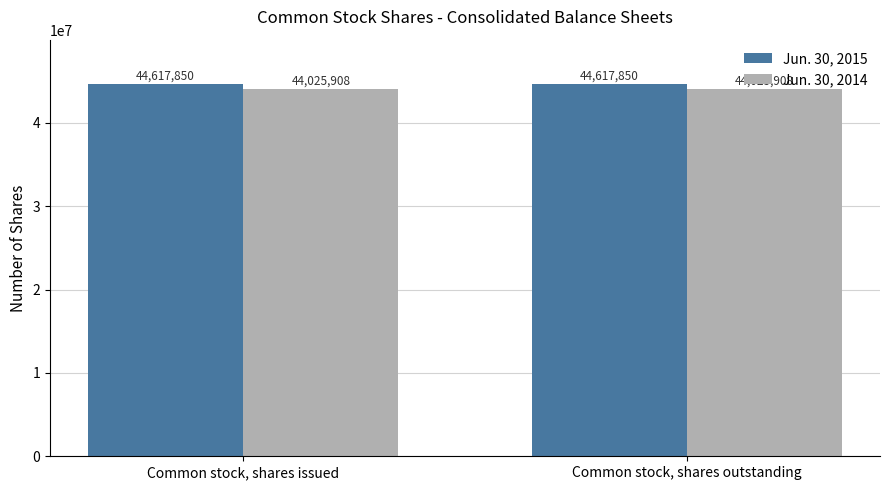

The Jun. 30, 2015 series shows 18689525 at Common stock, shares issued. True or false?

False